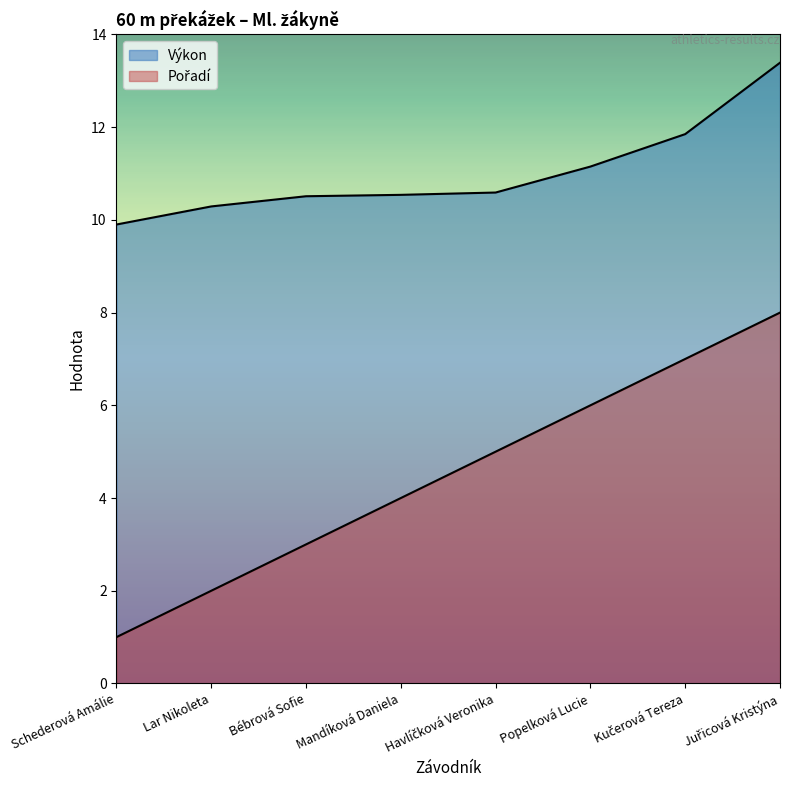

What position from the right is Juřicová Kristýna?

1